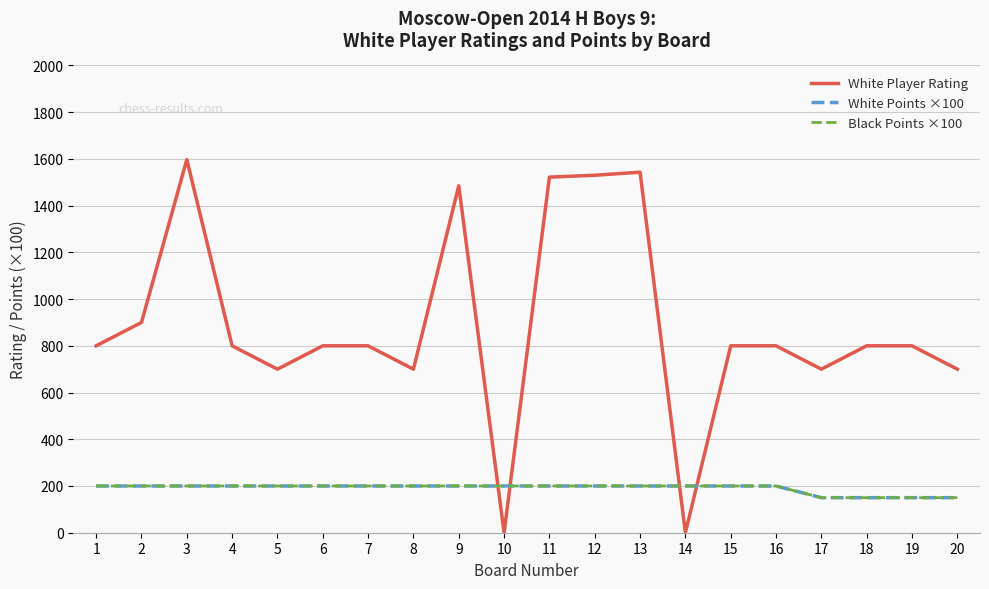

What is the value of the Black Points ×100 point at the 14th from the left?

200